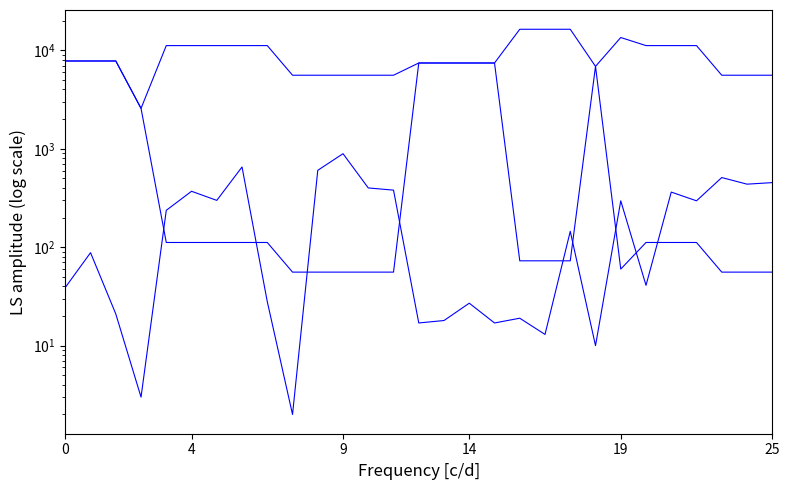

Which series changed the most between 20 and 24?

Доп. ціна